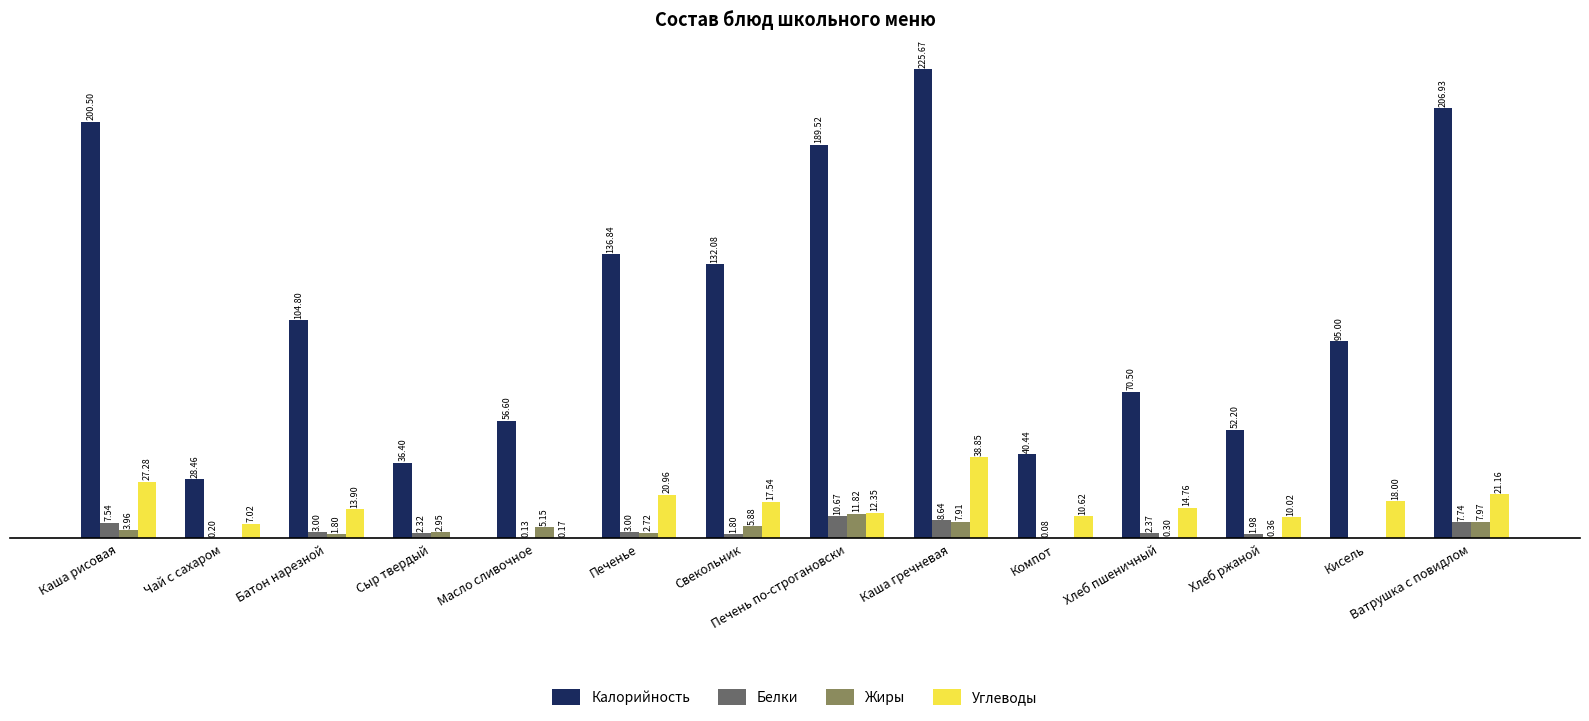

Between Компот and Кисель, which series saw the biggest shift?

Калорийность